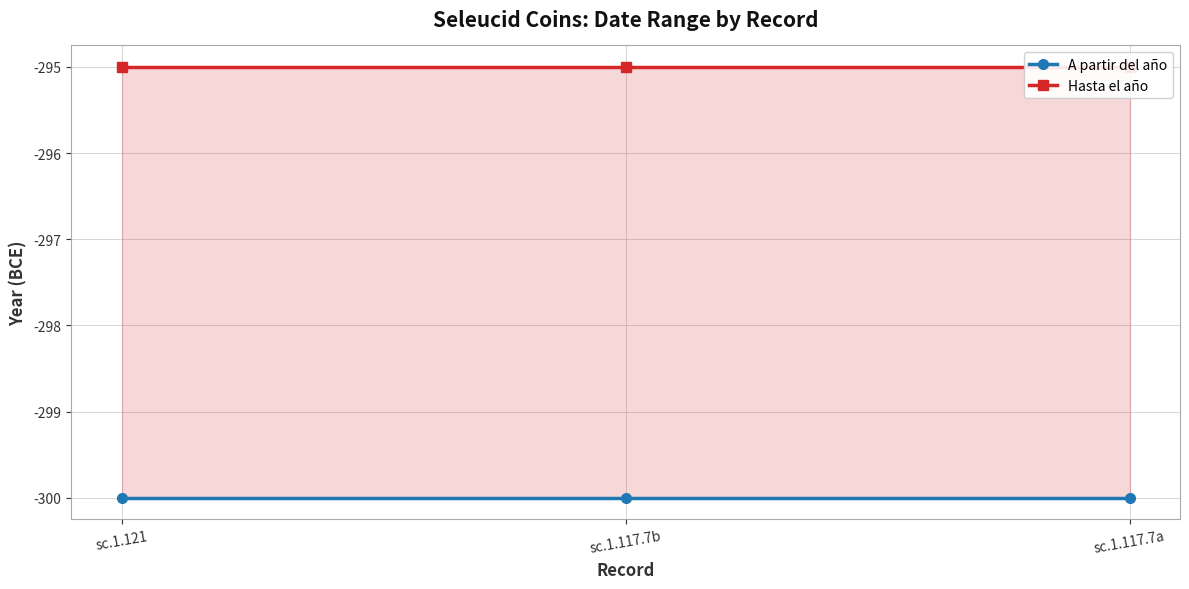

Is it true that Hasta el año equals -295 at sc.1.117.7a?

True